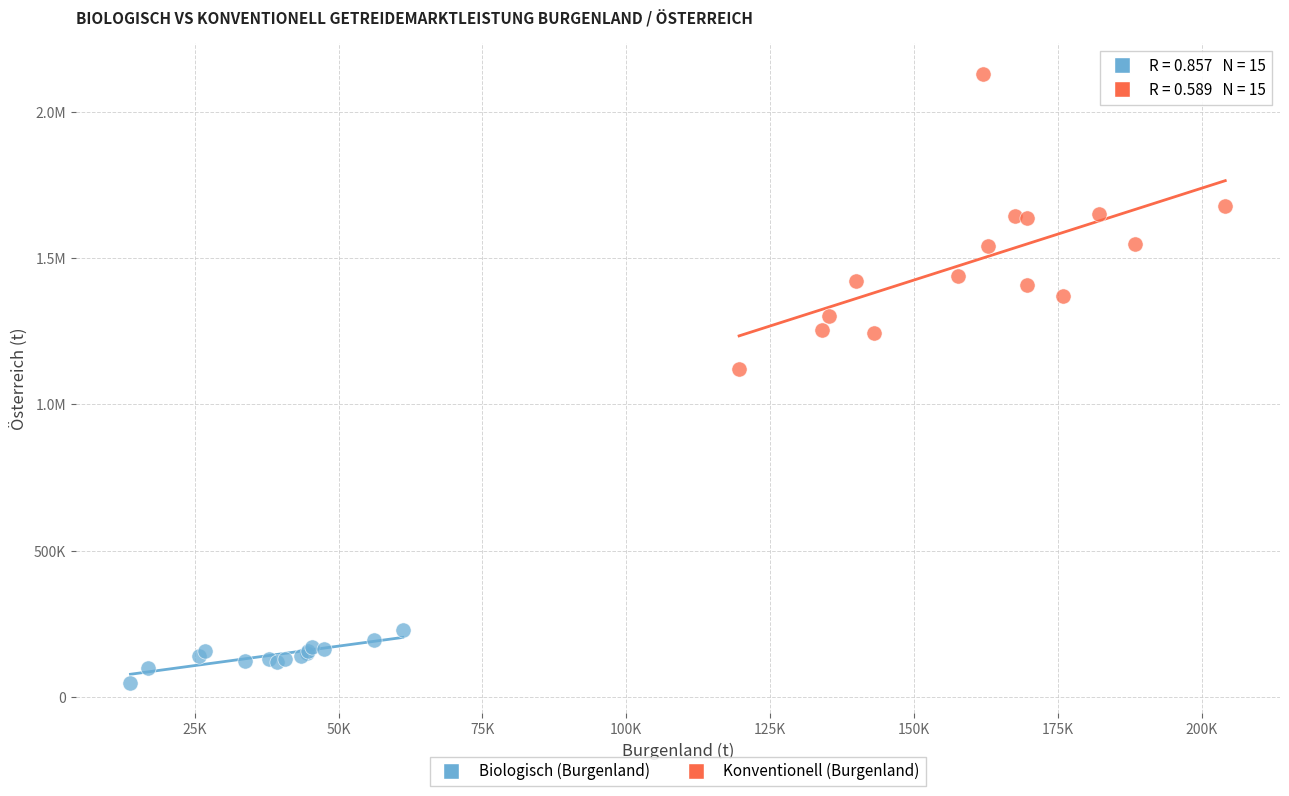

What are all the series names shown in the legend?

Biologisch (Burgenland), Konventionell (Burgenland)